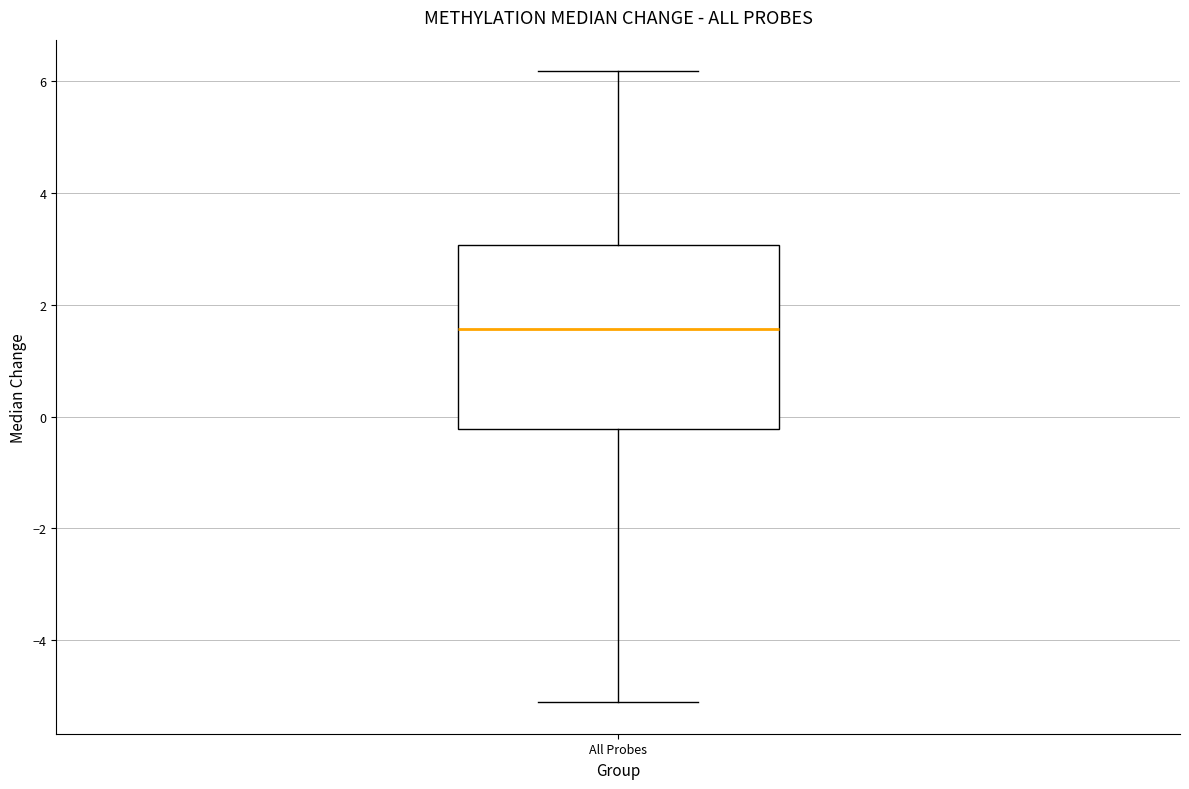

Transcribe this box plot: give where the median line is, the range the box spans, and where the two whiskers end, as read against the y-axis. The values are not printed on the chart, so give them approximately, as read against the axis.

median 1.6, box -0.2 to 3.0, whiskers -5.2 to 6.2